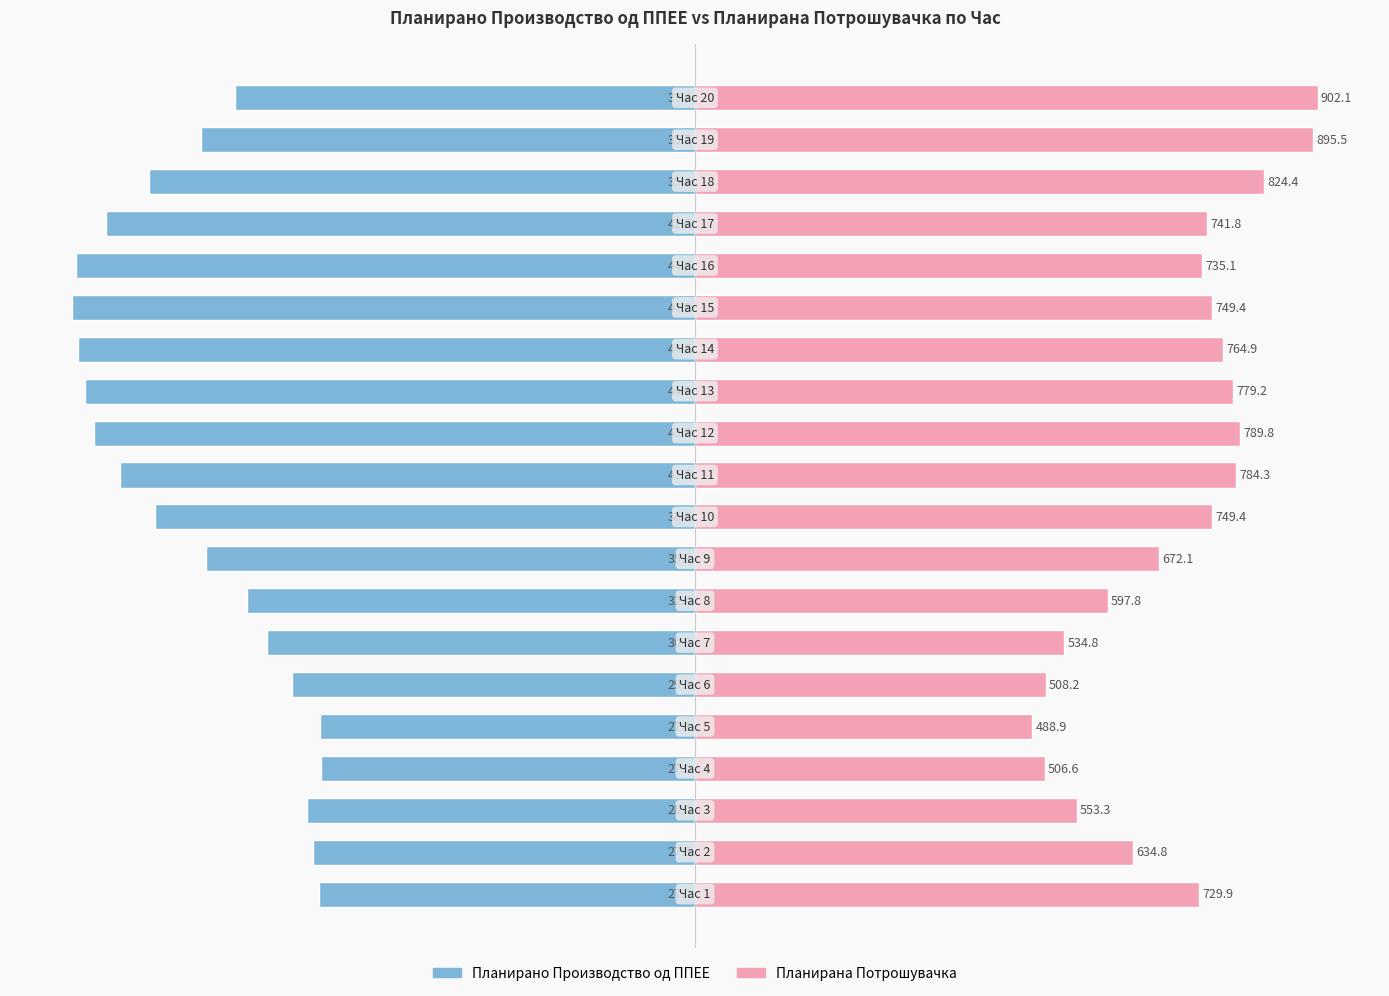

How many groups of bars are there?

20